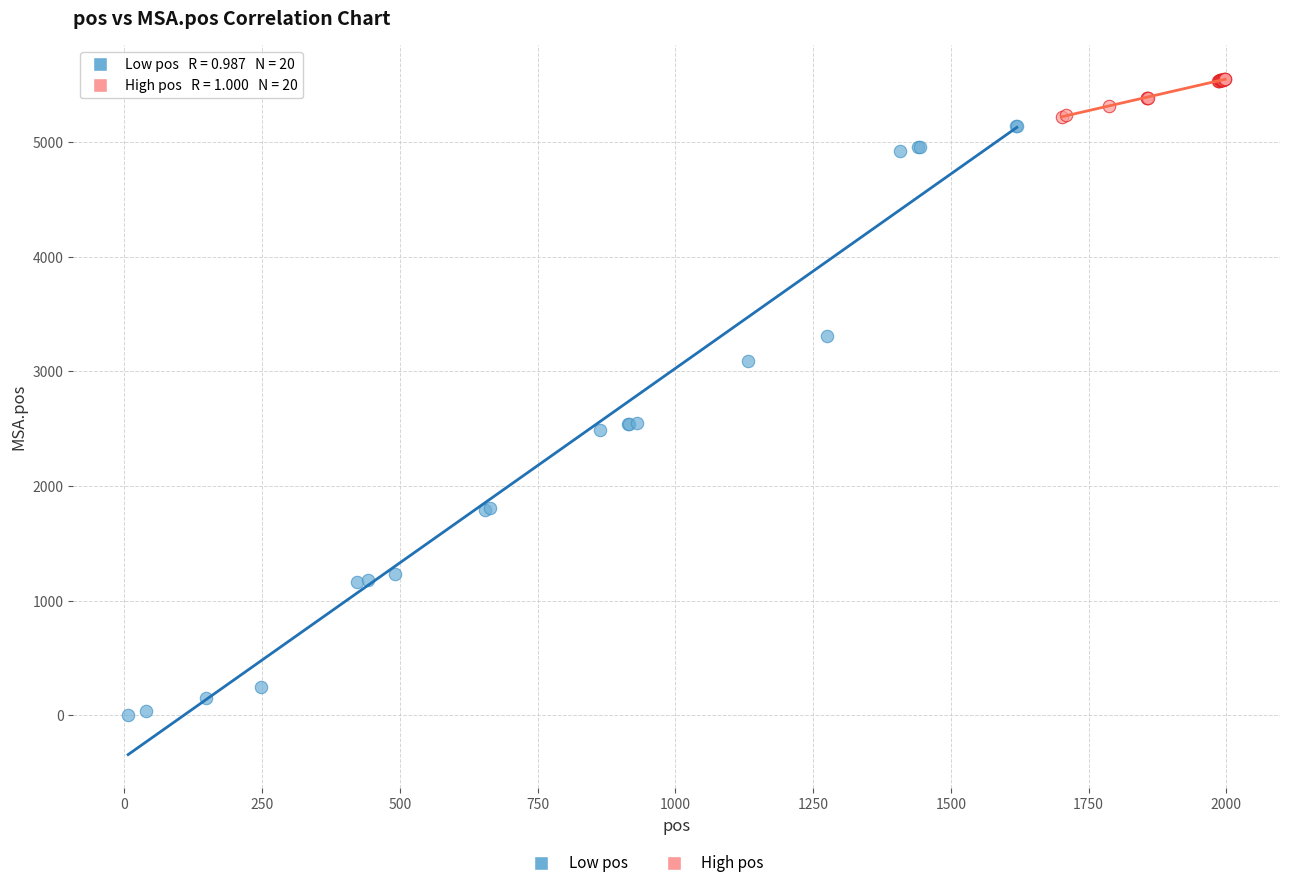

Which series has the largest Y range (max minus min)?

Low pos